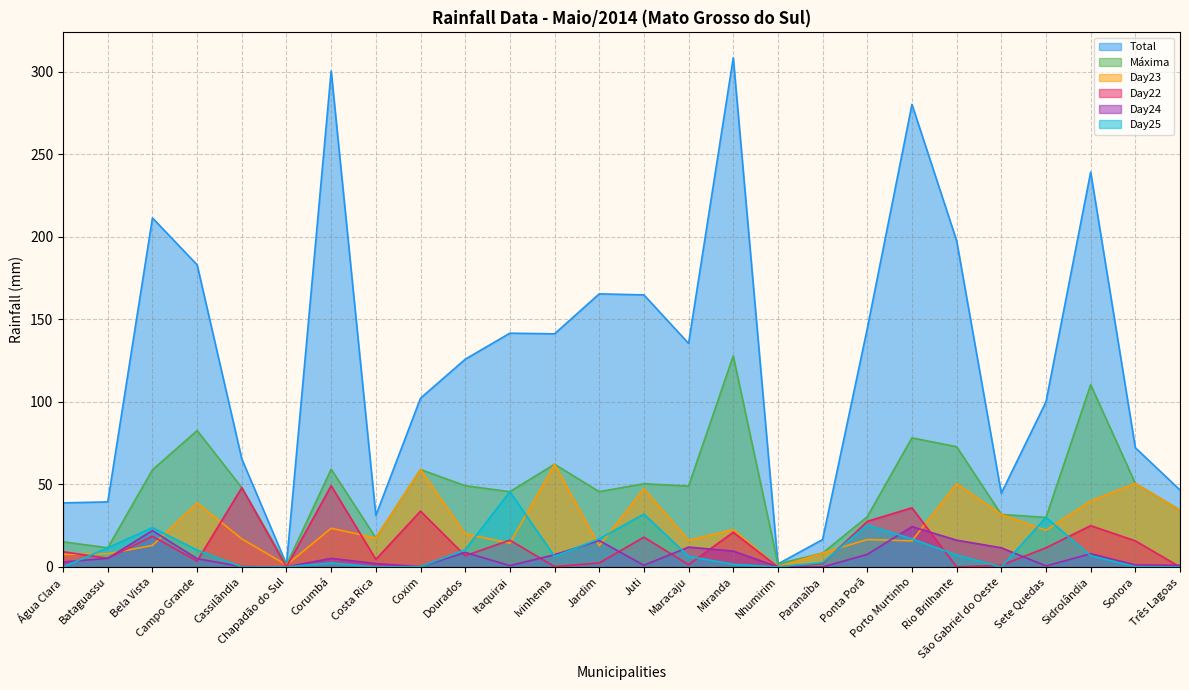

In Day24, how many points are higher than both neighbors (excluding endpoints)?

7